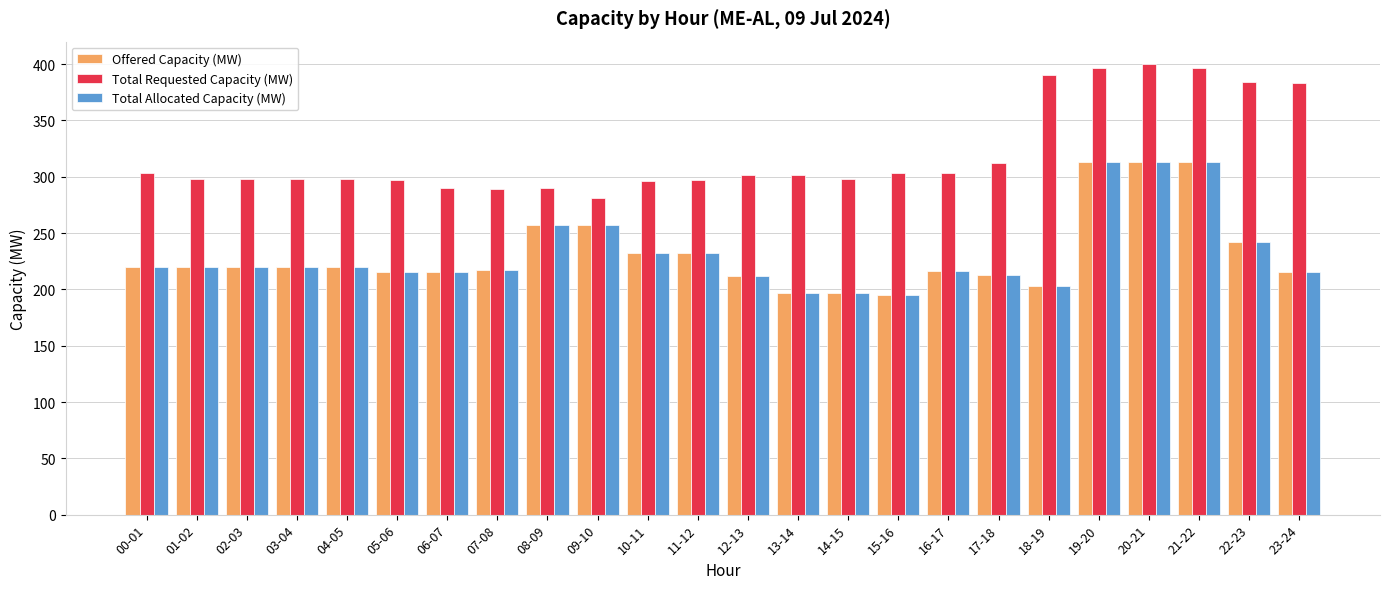

How many bars are there in each group?

3